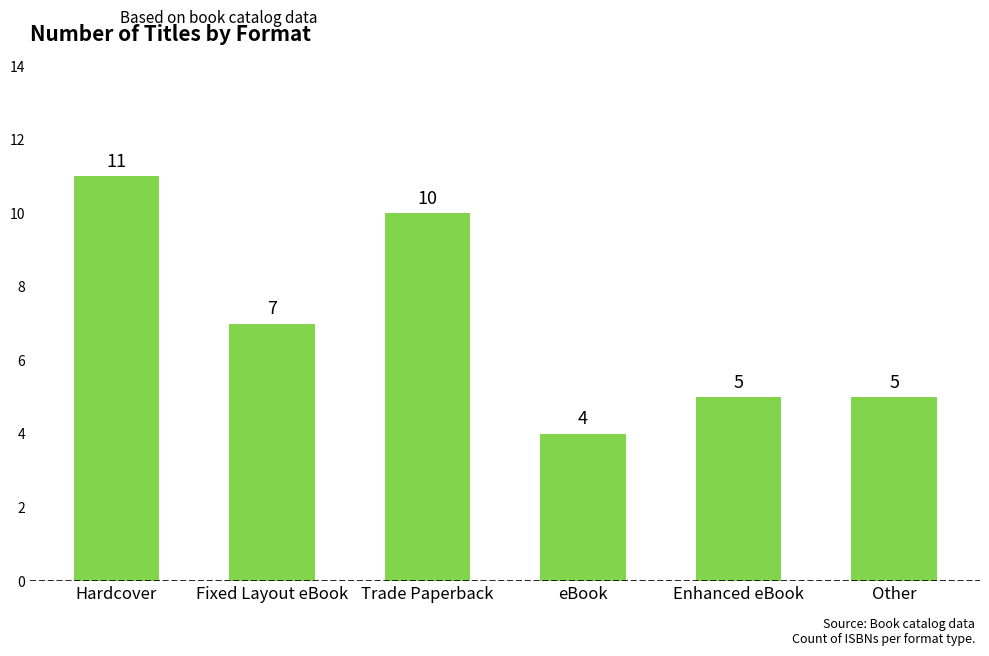

At which category does the chart reach its peak across all series?

Hardcover